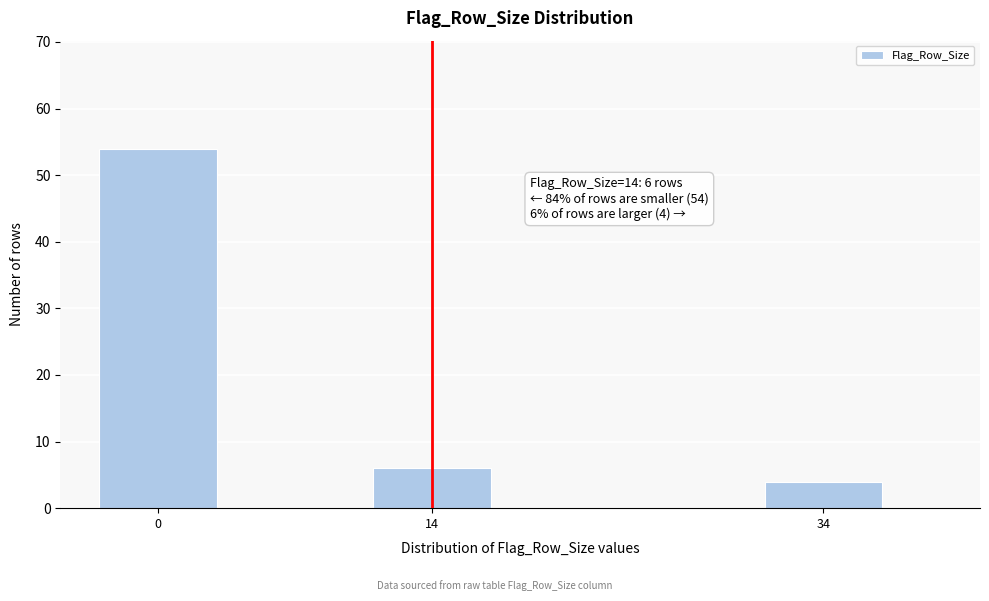

Reading right to left, list all the values displayed in this chart.

34=4	14=6	0=54